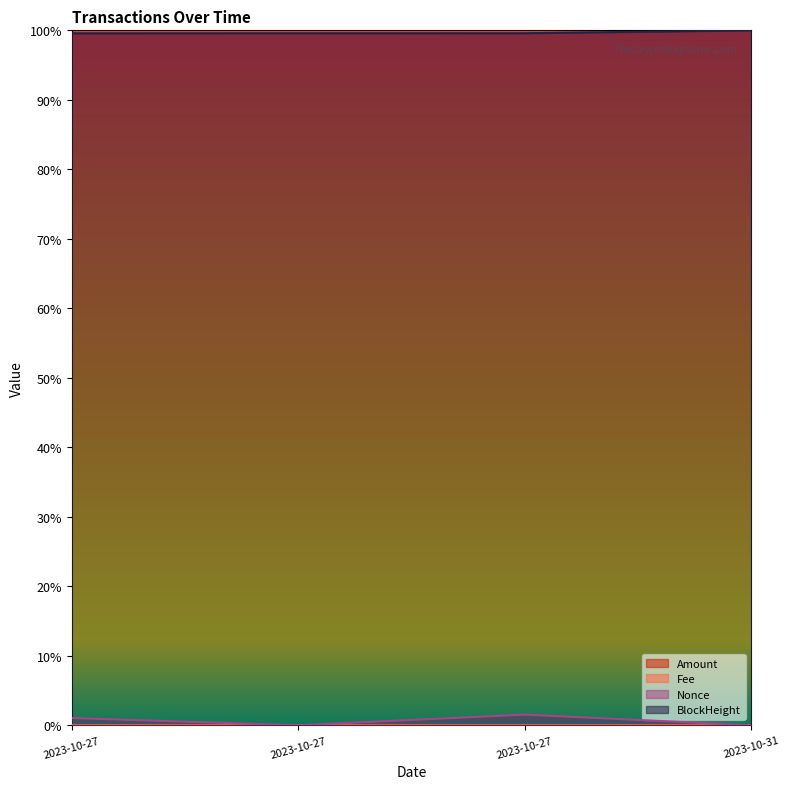

Does the chart have visible grid lines?

No